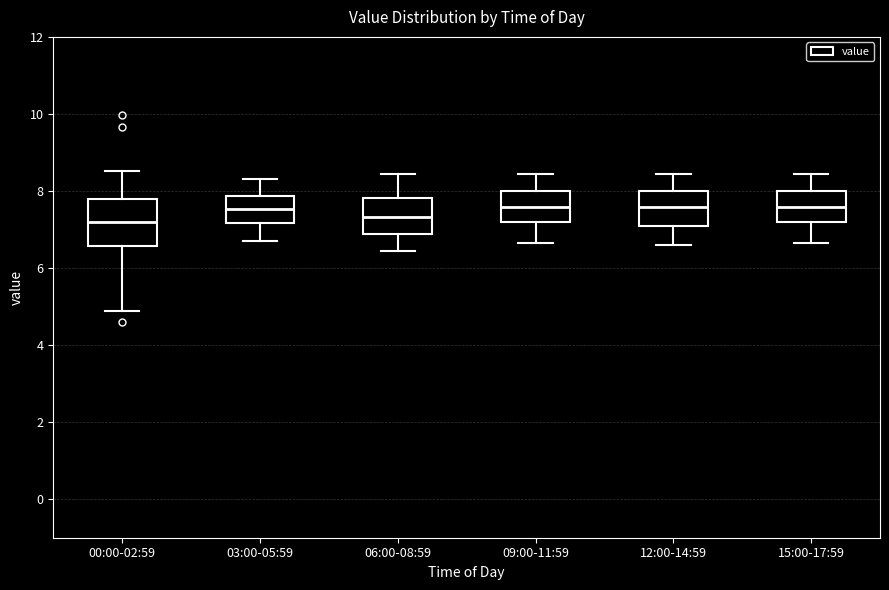

Reading left to right, transcribe this box plot: for each box, give where its median line is, the range the box spans, and where its two whiskers end, as read against the y-axis. The values are not printed on the chart, so give them approximately, as read against the axis.

00:00-02:59: median 7.2, box 6.6 to 7.8, whiskers 4.8 to 8.6
03:00-05:59: median 7.6, box 7.2 to 7.8, whiskers 6.8 to 8.4
06:00-08:59: median 7.4, box 6.8 to 7.8, whiskers 6.4 to 8.4
09:00-11:59: median 7.6, box 7.2 to 8.0, whiskers 6.6 to 8.4
12:00-14:59: median 7.6, box 7.2 to 8.0, whiskers 6.6 to 8.4
15:00-17:59: median 7.6, box 7.2 to 8.0, whiskers 6.6 to 8.4